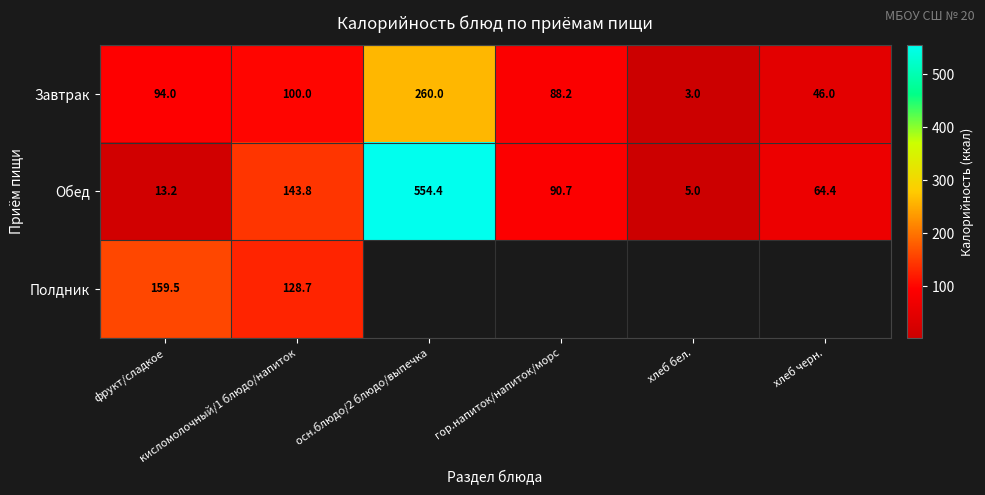

What is the sum of all Завтрак values?

591.2